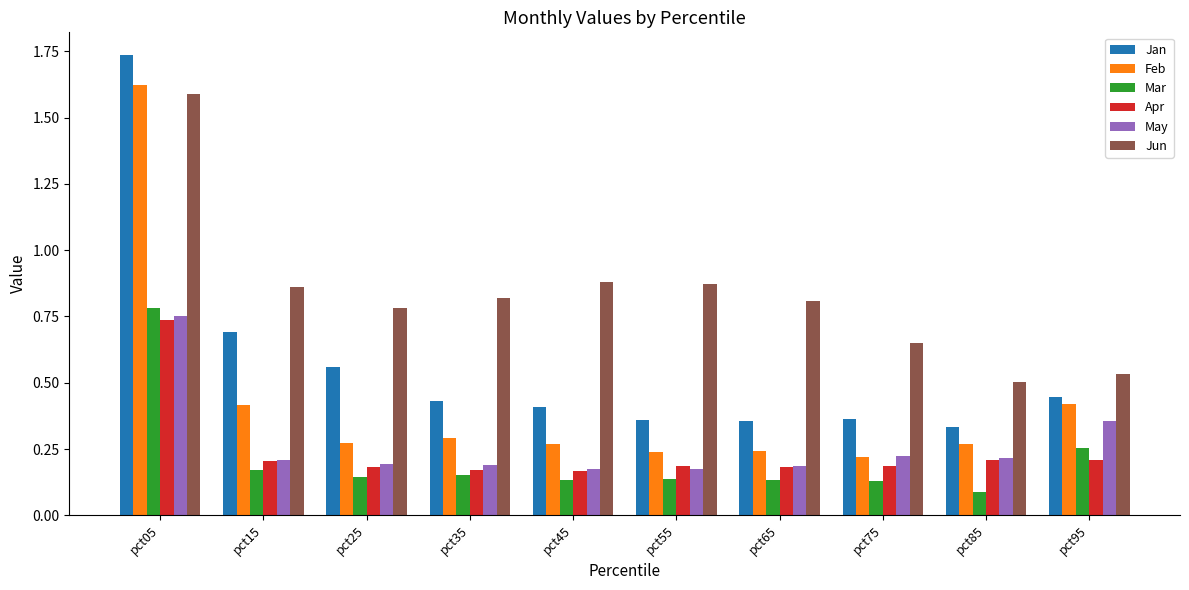

What is the sum of all Mar values?

2.1